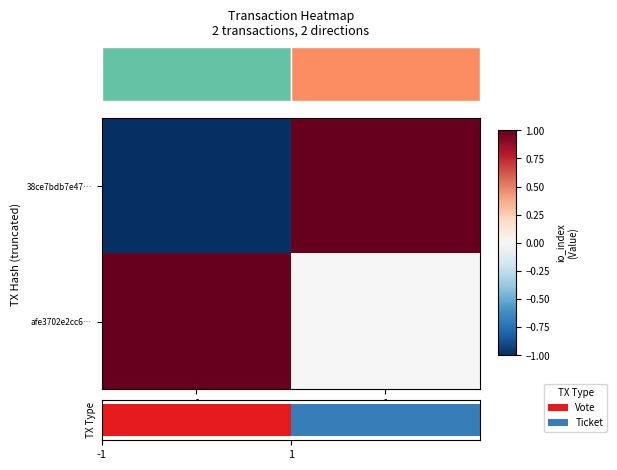

Which series has the widest spread of values?

38ce7bdb7e47…